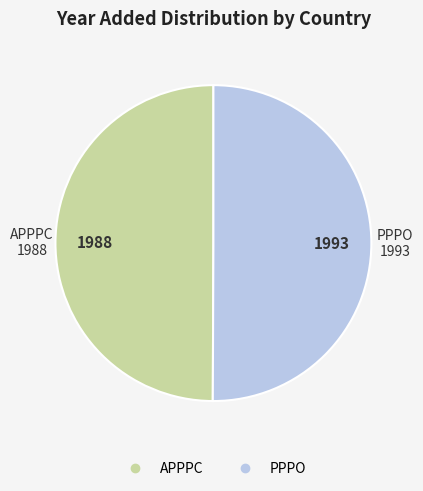

Count the number of slices in the pie.

2